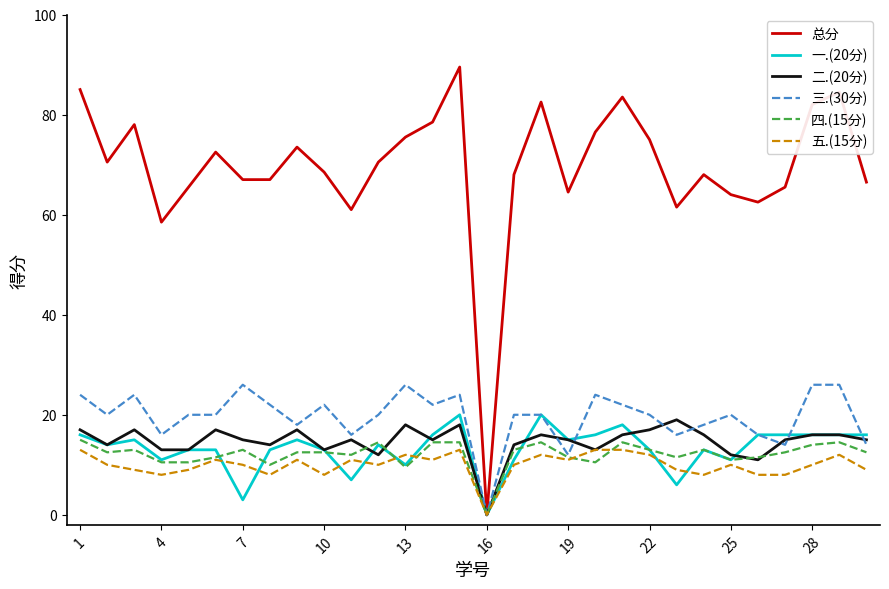

What is the difference between the maximum and second lowest values in the 五.(15分) series?

5.0